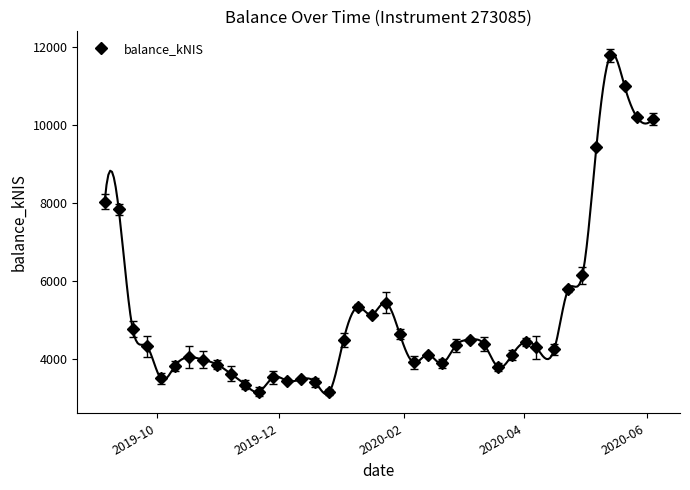

How many data points are above 4336?

20